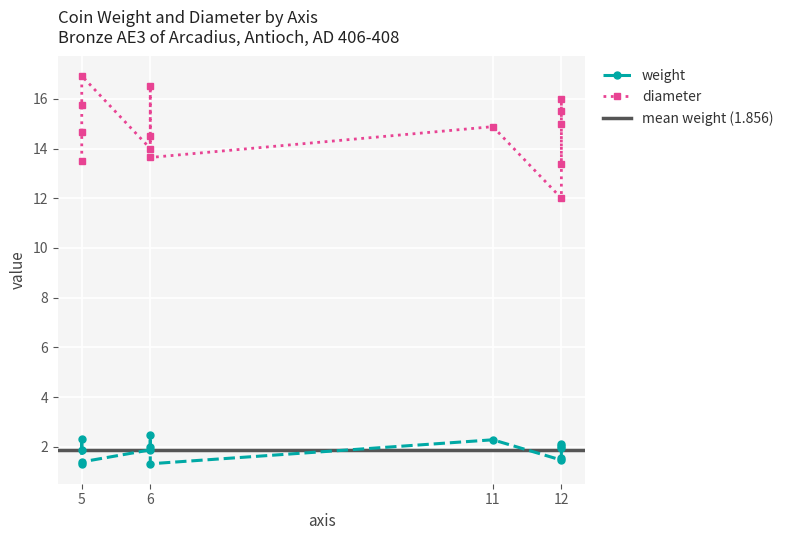

At which category does weight reach its first local peak?

11